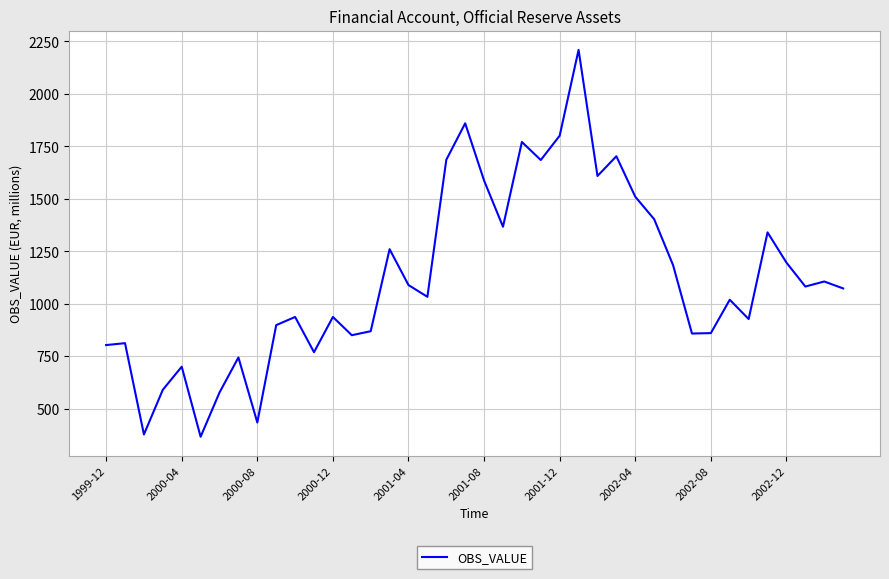

What is the difference between the maximum and minimum values?

1844